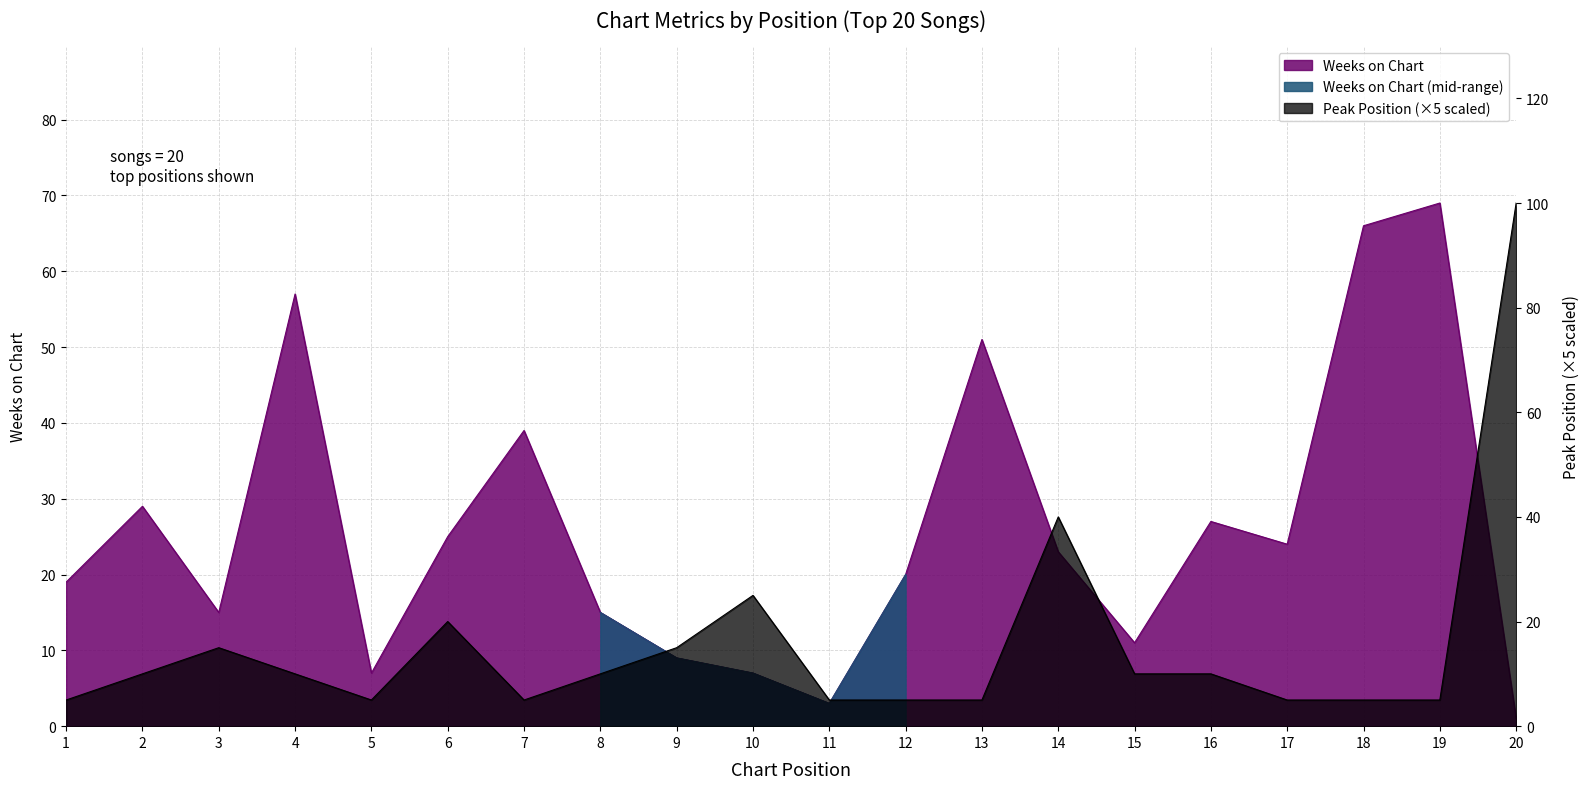

At which label does Peak Position first exceed 10?

3